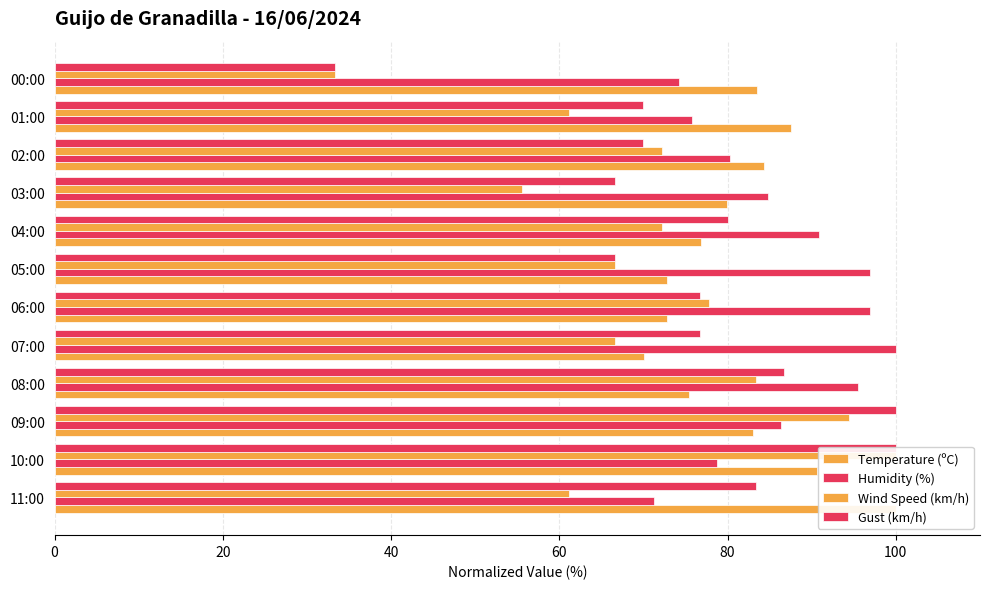

How many values in the Gust (km/h) series exceed 76?

7